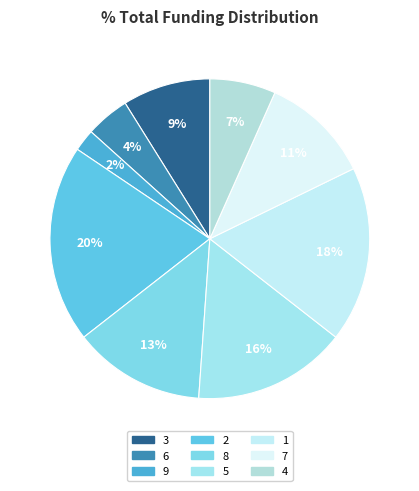

Which slice is the largest?

2